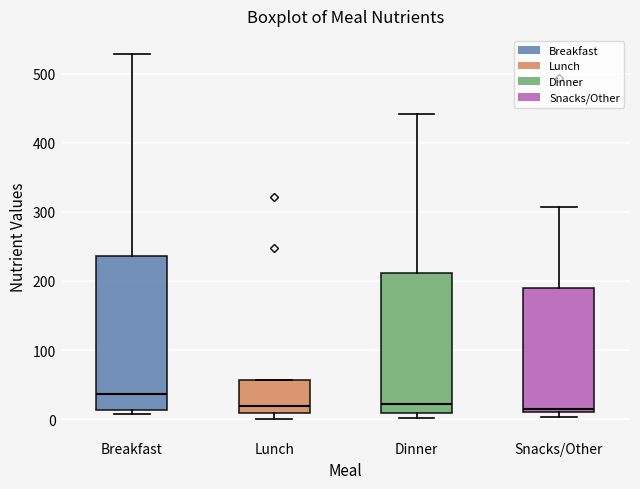

Where does the upper whisker of the box for Dinner end on the y-axis? The values are not printed on the chart, so give them approximately, as read against the axis.

440